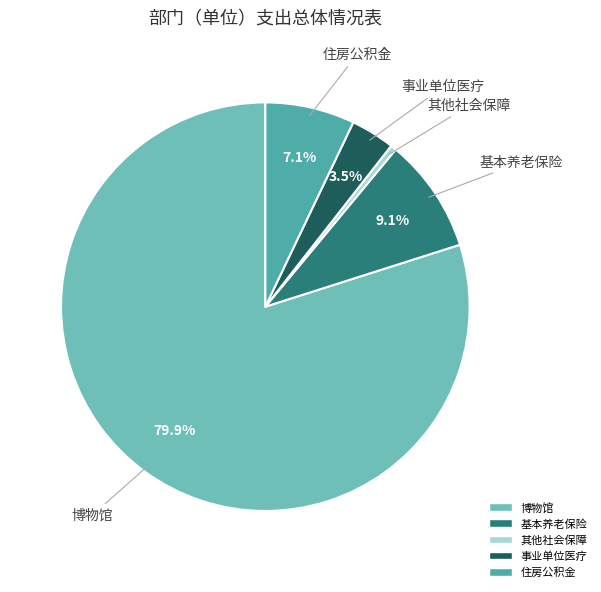

To the nearest percent, what is the average slice percentage?

20%